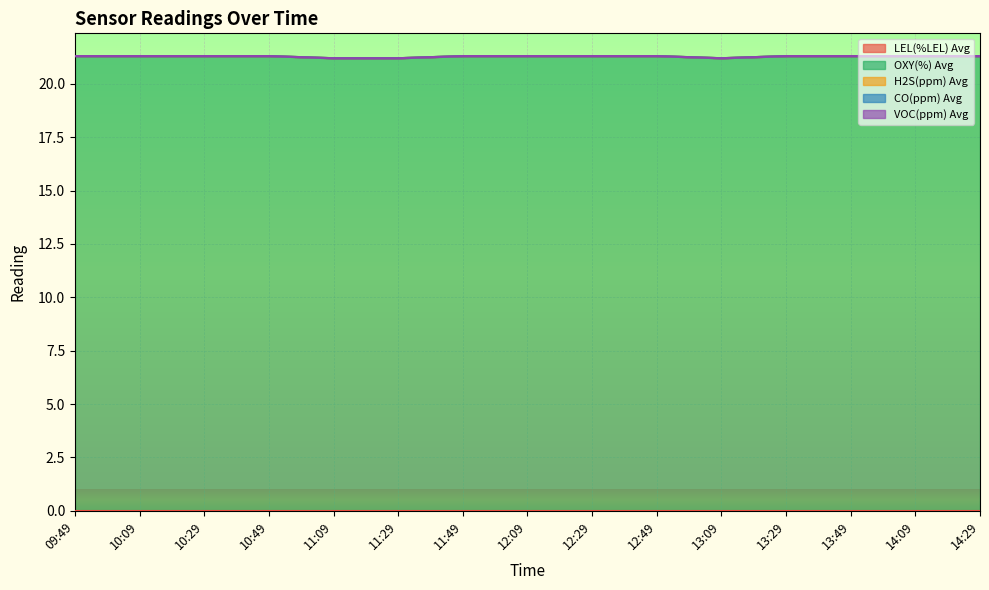

How many lines are shown in the chart?

5